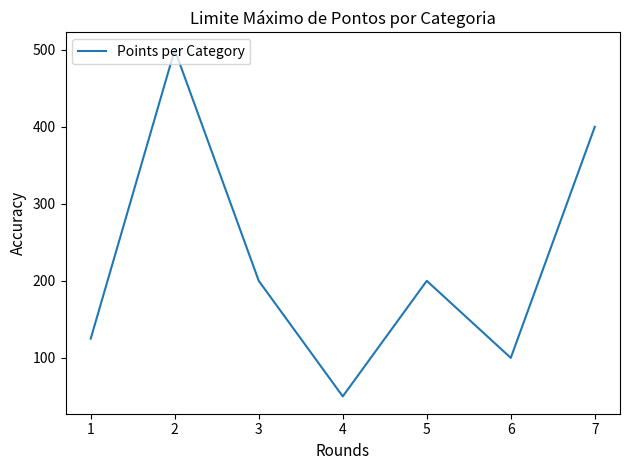

Is it true that the value at 4 is 50?

True